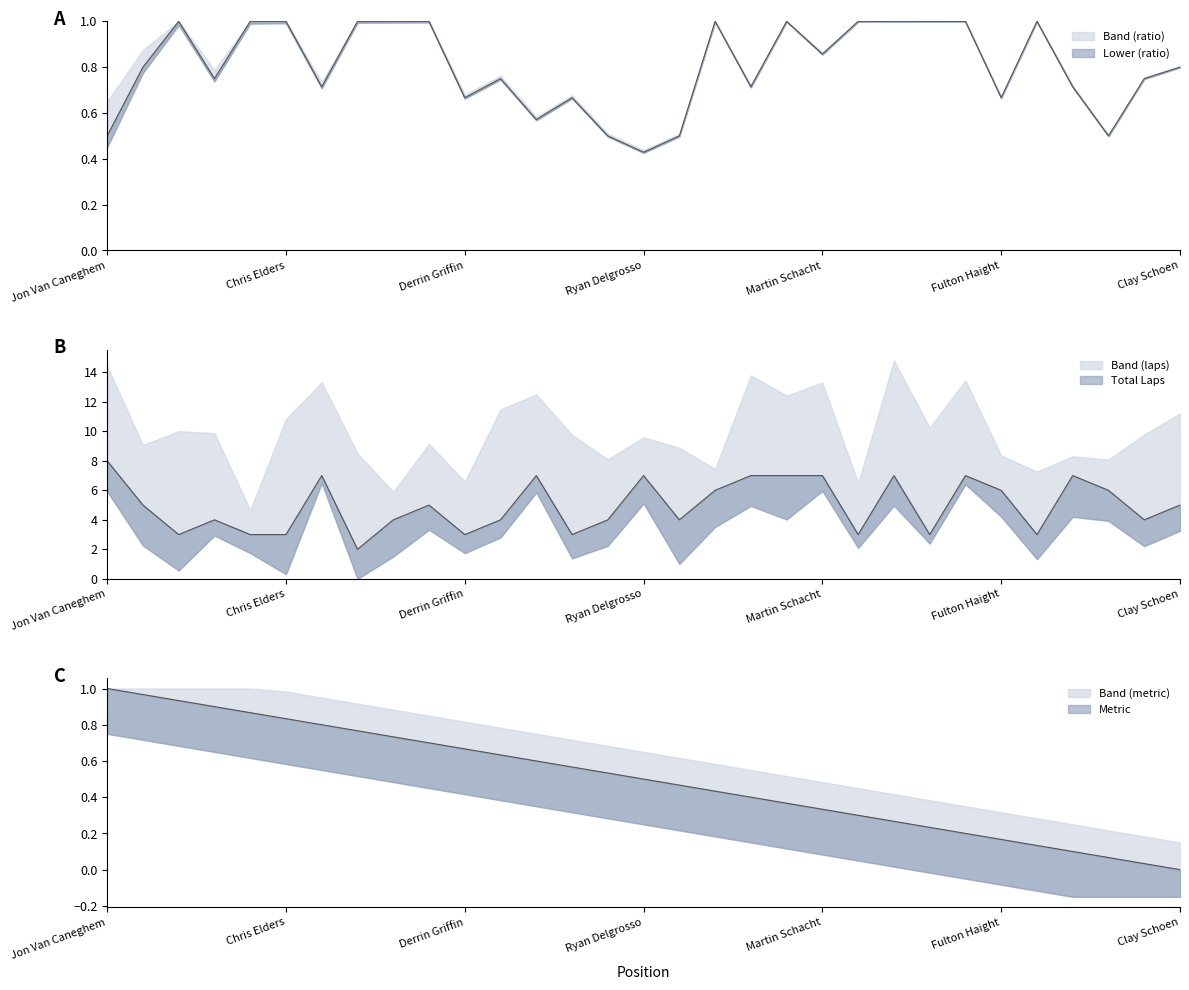

List the labels in order of Total Laps value, smallest first.

Clint Pichon, Team Pacific, Erik Davis, Chris Elders, Derrin Griffin, Brian Gust, Mel Hamel, Team Rotary, Roman Vaisman, John Gordon, Ron Ballard, Russ Taylor, Monsuru Tony, Dustin Dessero, Debby Sharp, Steven Aghakhani, Joshua Allan, Clay Schoen, Brian Hendricks, Fulton Haight, Team Hemisphere, Herve Bezard, Dan Rose, Ryan Delgrosso, Walter Carlos, Team Greenbaum, Martin Schacht, Sam Imai, Tony Brown, MASON CANTER, Jon Van Caneghem